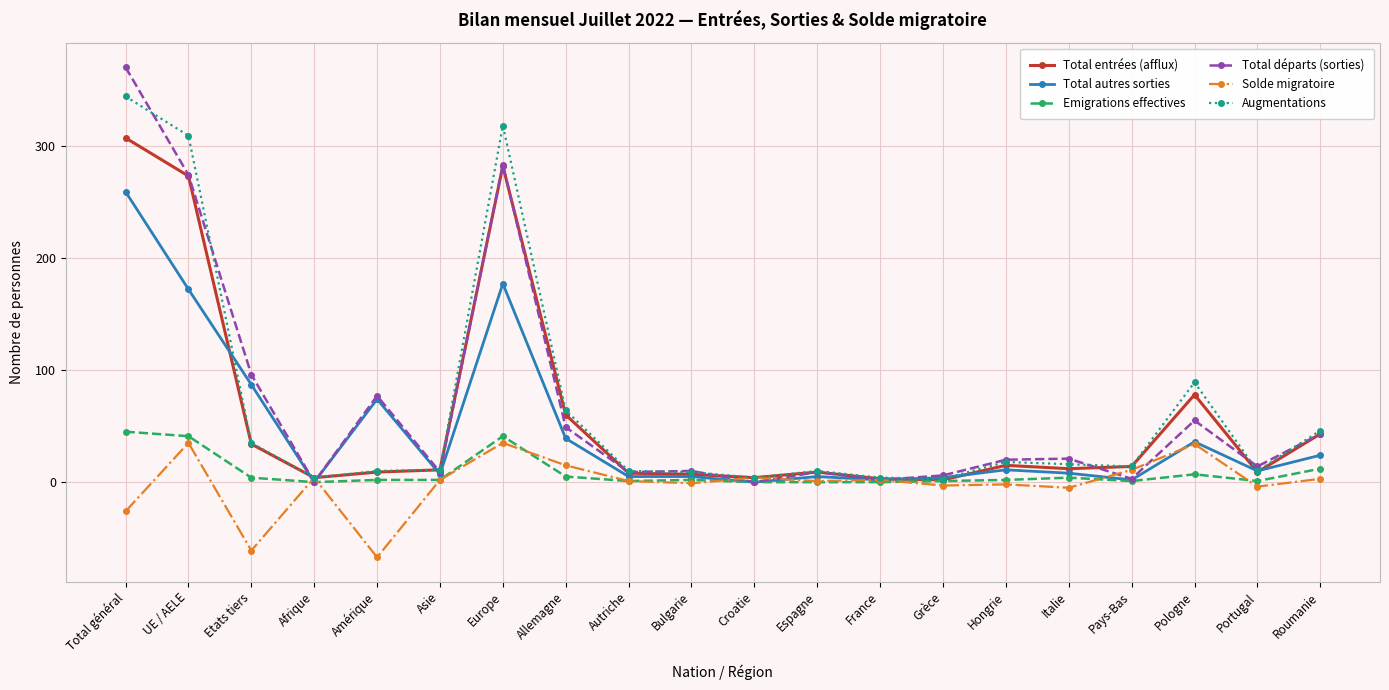

How many lines are shown in the chart?

6